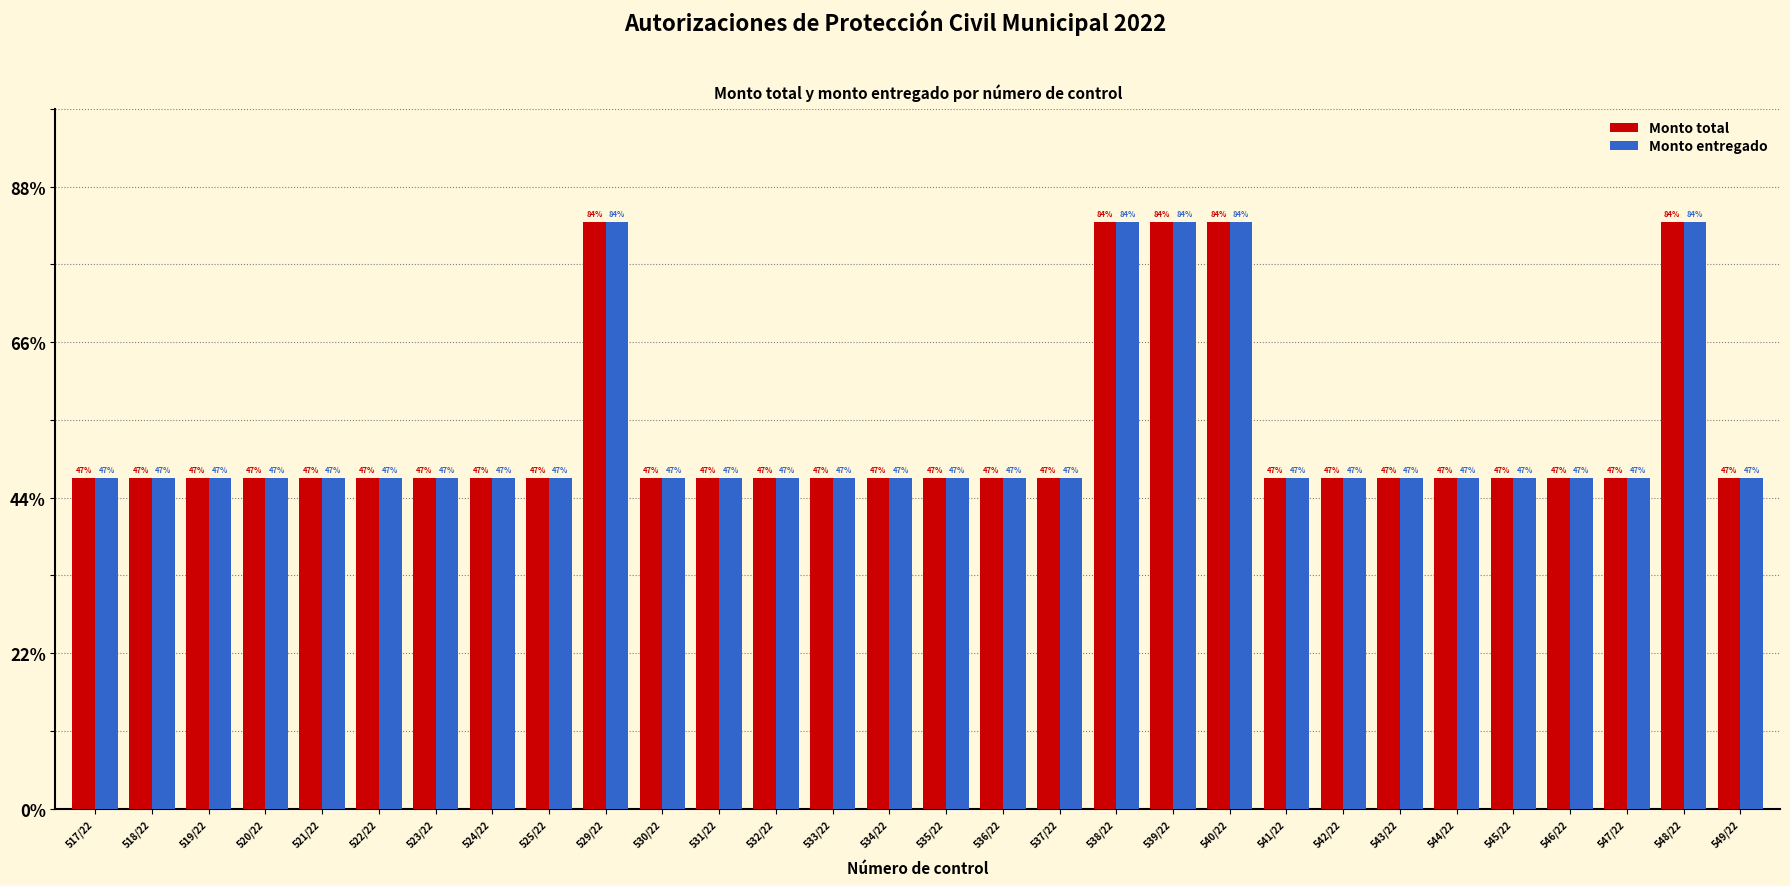

Does the chart contain any negative values?

No